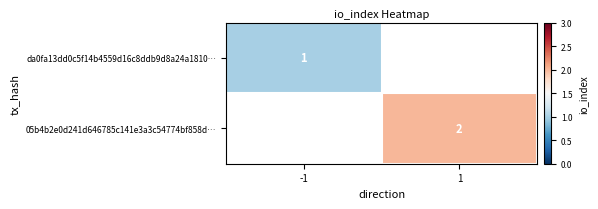

True or false: da0fa13dd0c5f14b4559d16c8ddb9d8a24a1810… has a value of 1 at -1.

True